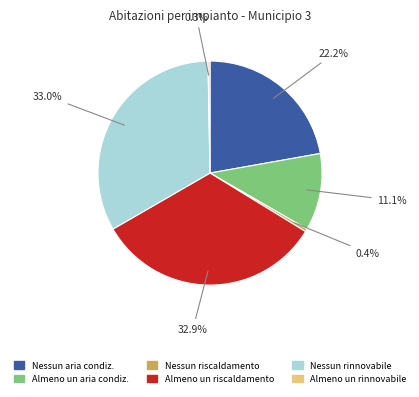

Count the number of slices in the pie.

6